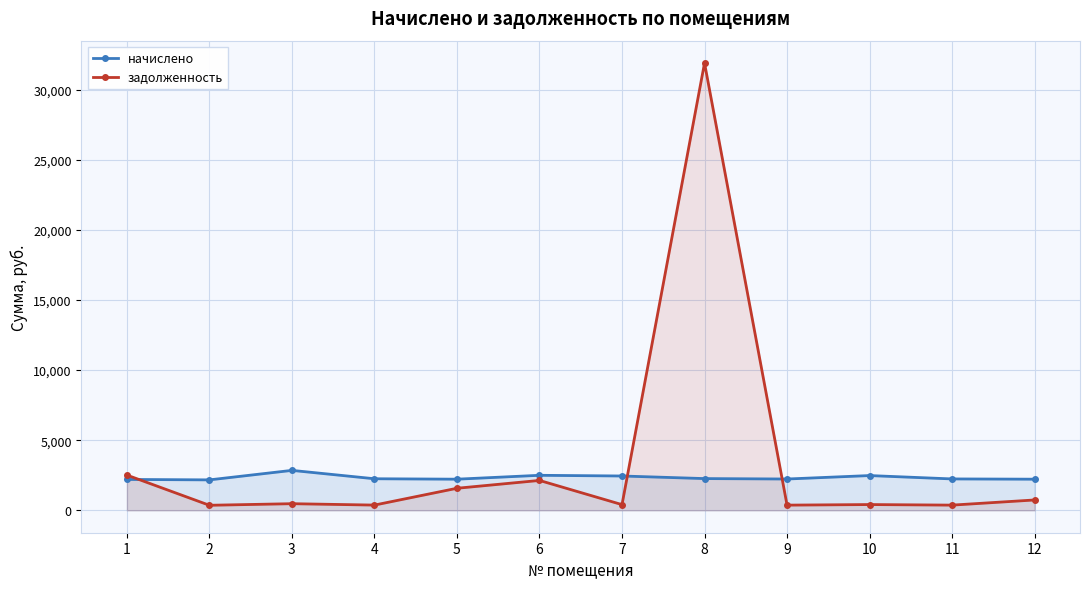

How many interior local valleys does the начислено series have?

3